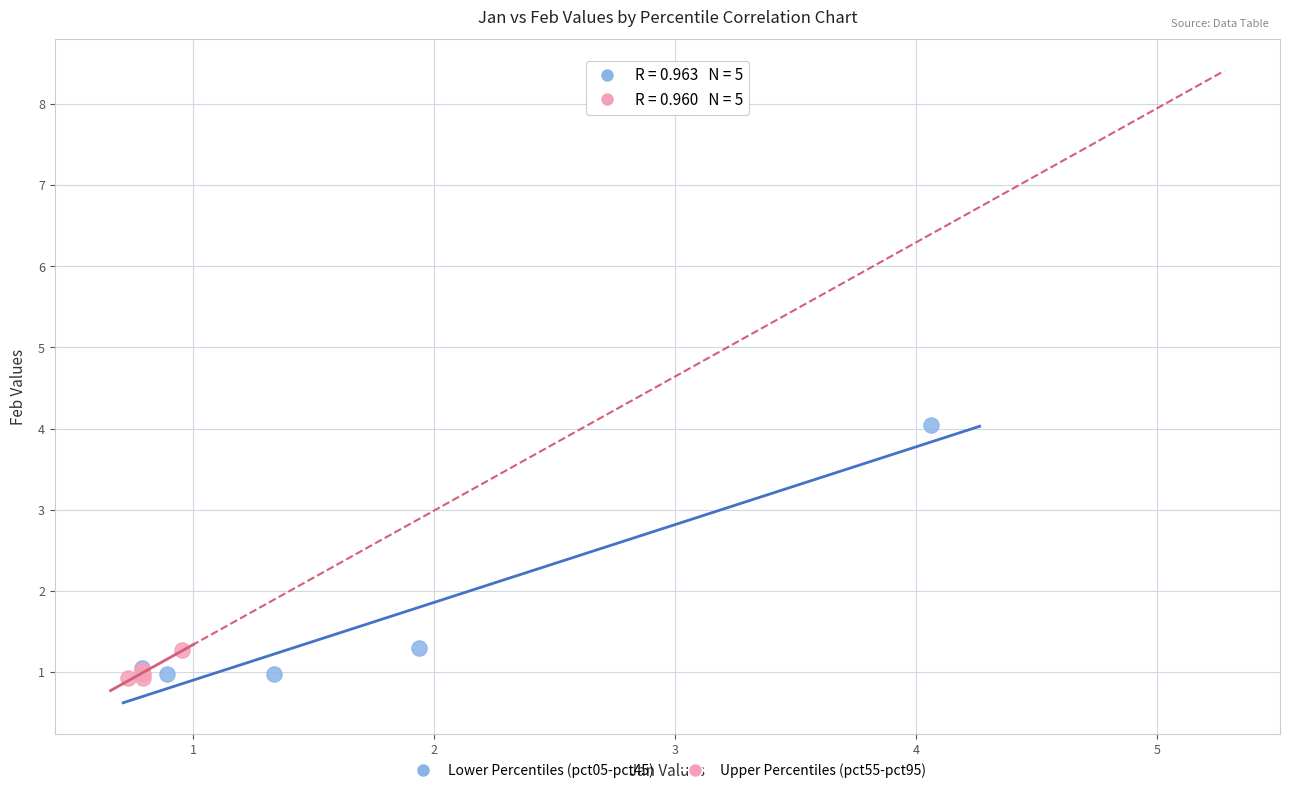

Which series contains the highest Y value?

Lower Percentiles (pct05-pct45)